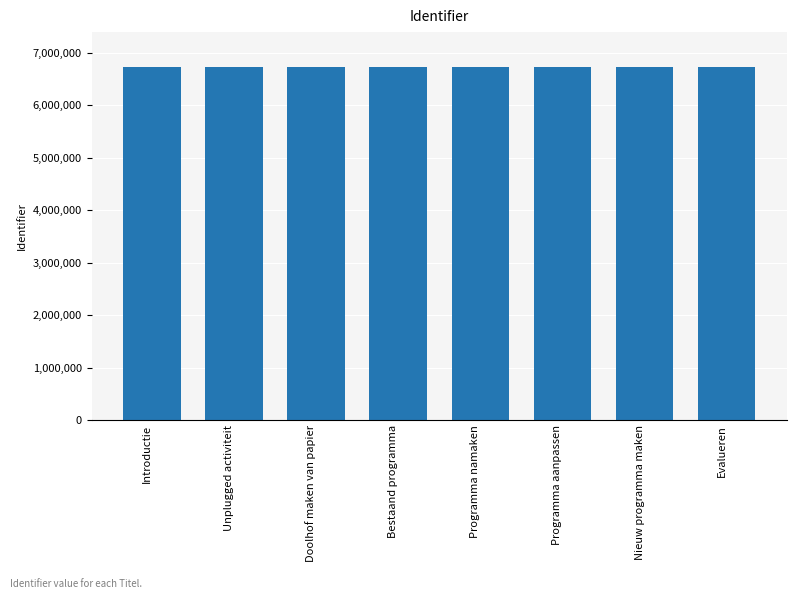

Is it true that the value at Programma aanpassen is 9102853?

False